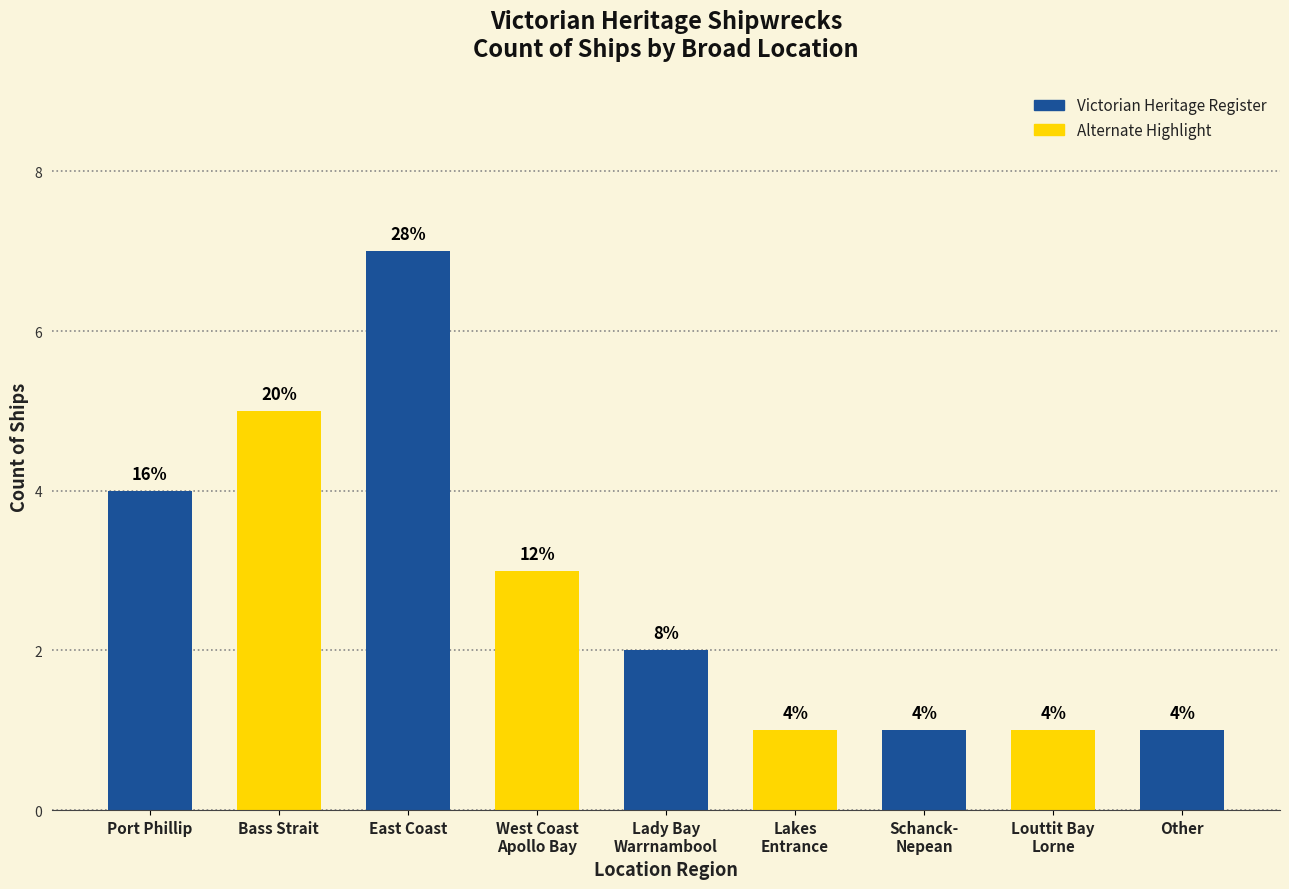

What is the value of the 9th bar from the left?

1